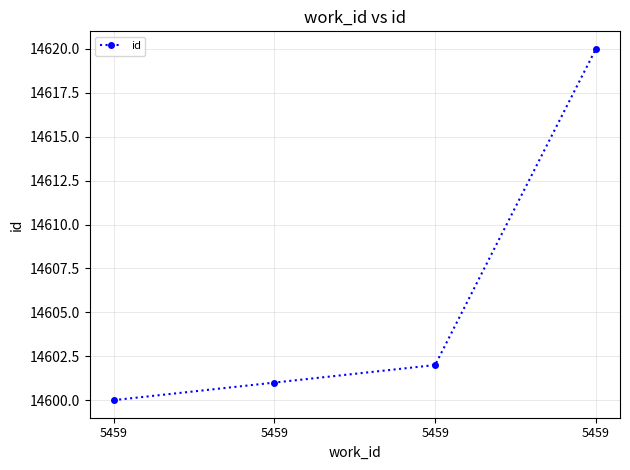

Is it true that the value at 5459 is 8191?

False